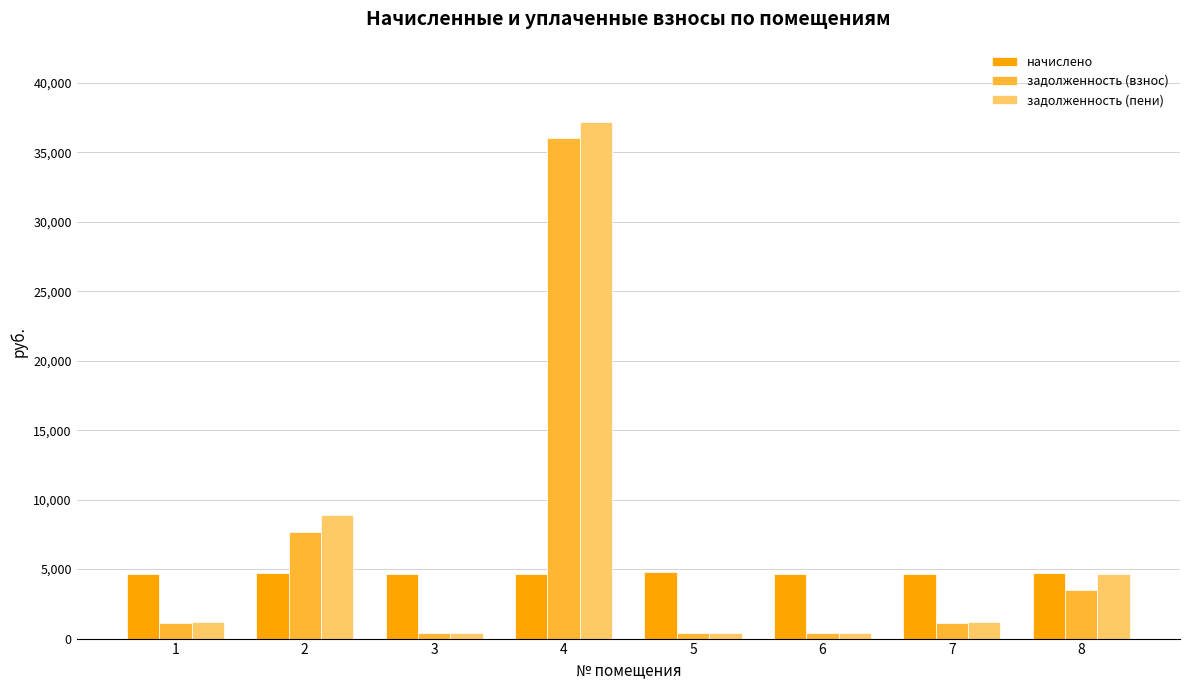

How many categories are shown in the chart?

8